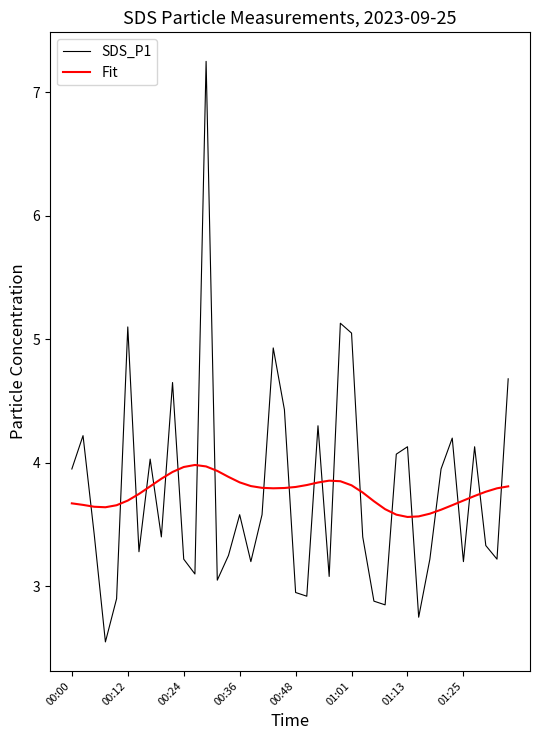

What is the minimum value for Fit?

3.6